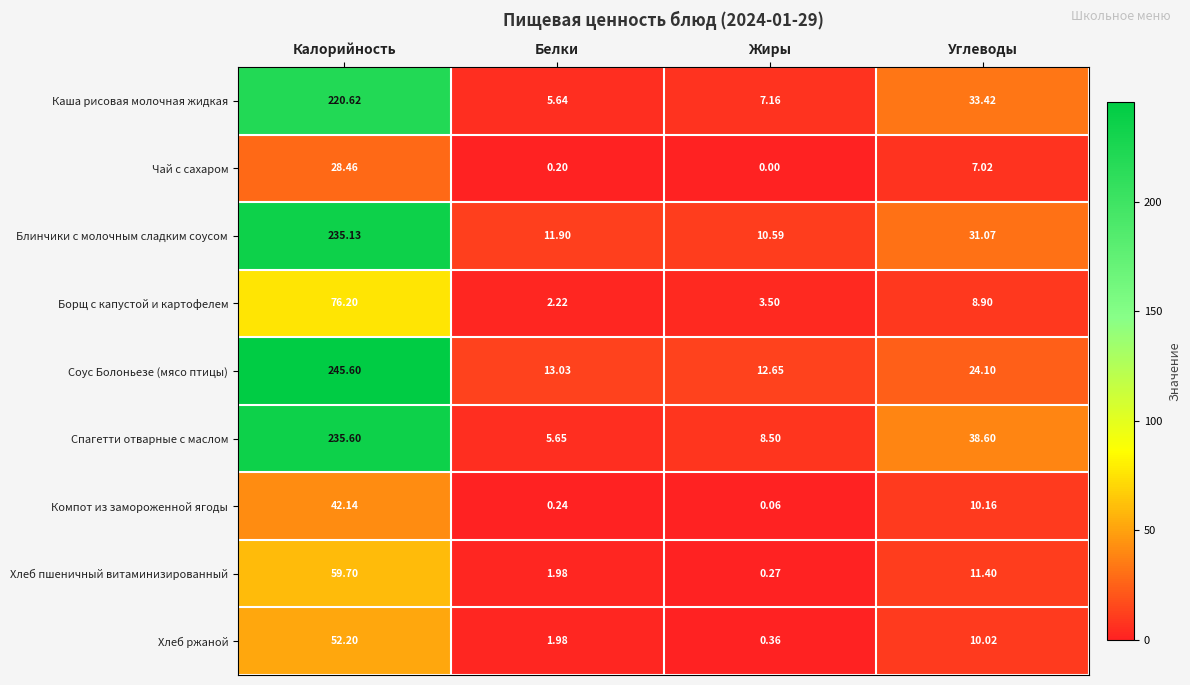

At which category is the sum across all series the highest?

Калорийность